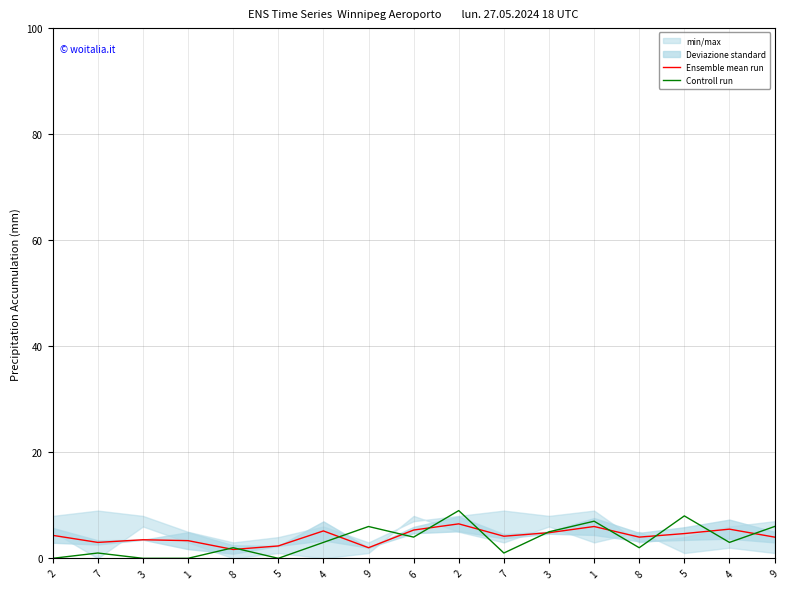

Count the number of categories in the chart.

17